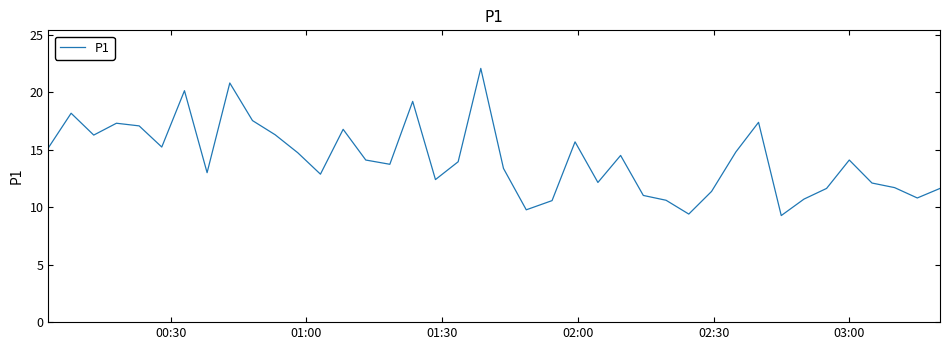

What is the difference between the maximum and minimum values?

12.8